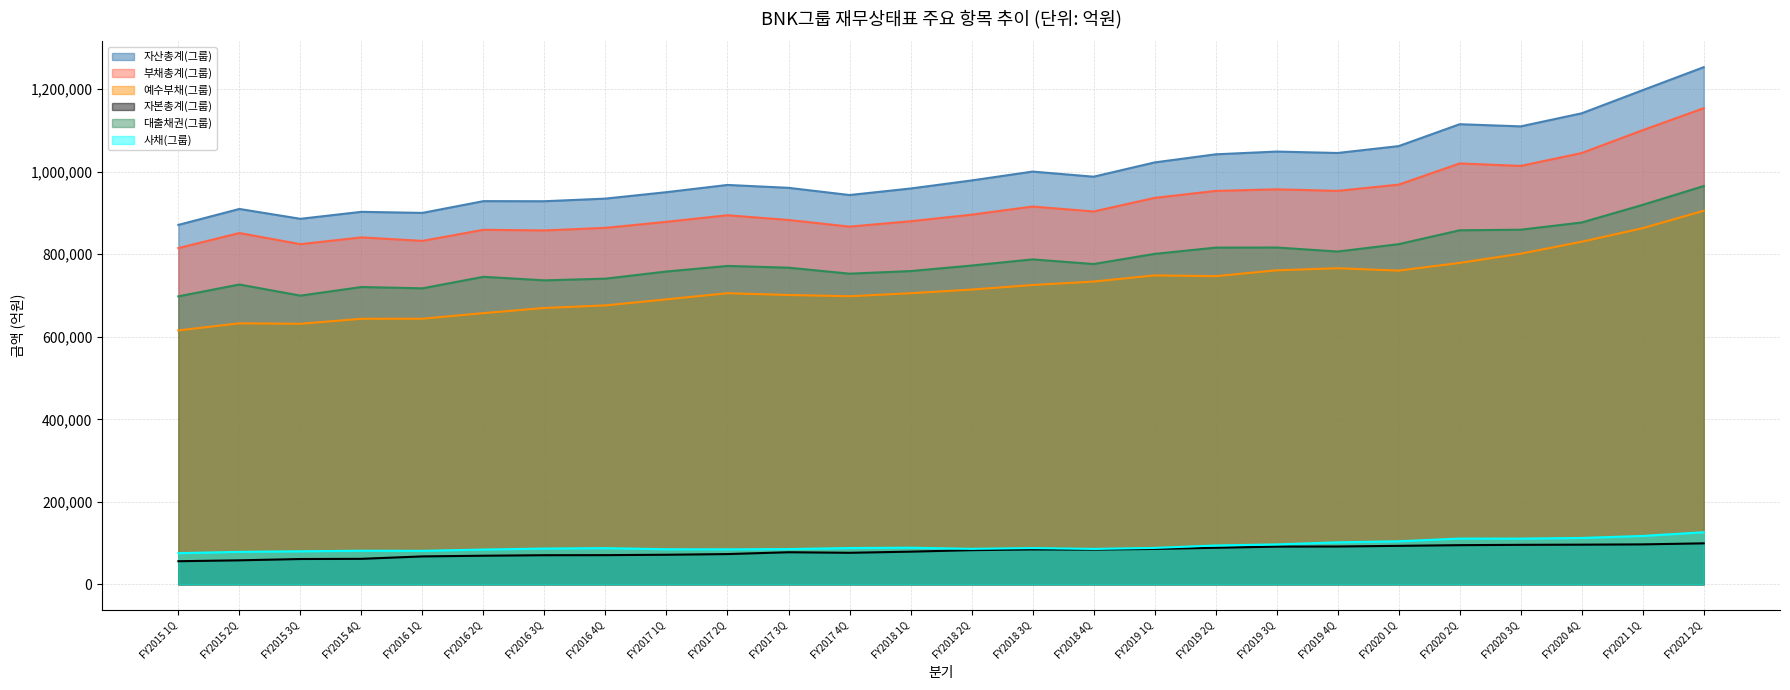

What is the difference between the maximum and minimum values in the 부채총계(그룹) series?

338907